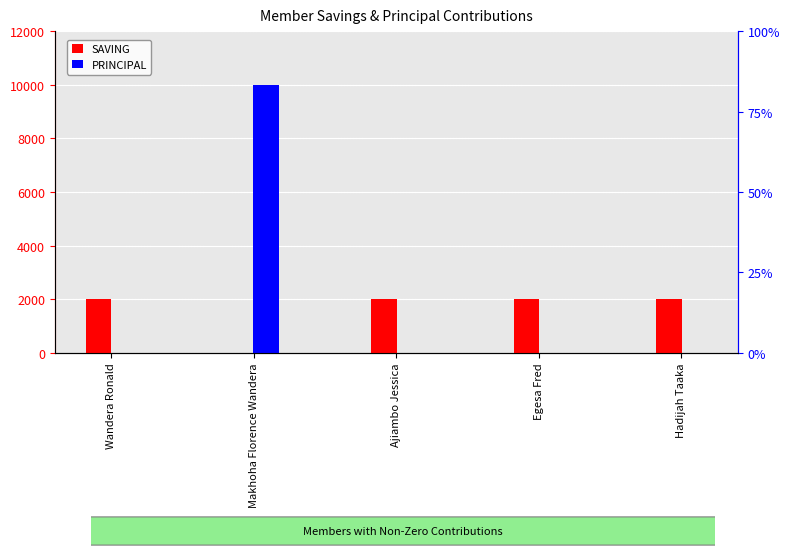

Which has a higher value, Hadijah Taaka or Makhoha Florence Wandera?

Hadijah Taaka